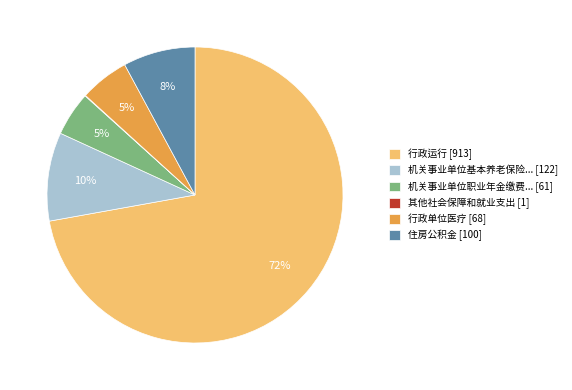

To the nearest percent, what is the average slice percentage?

17%